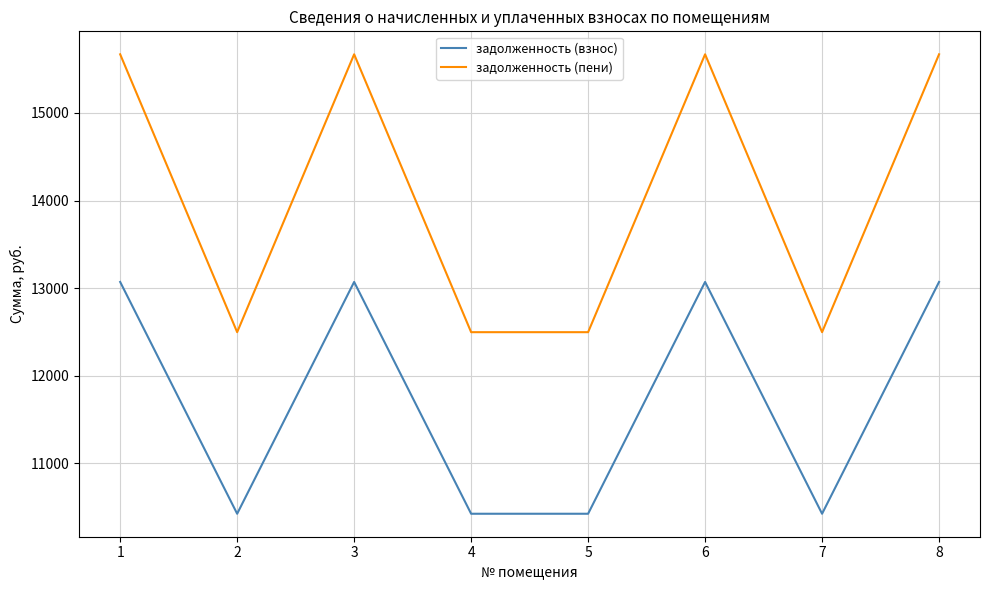

Is the value of задолженность (пени) at 2 greater than the value of задолженность (взнос) at 1?

No